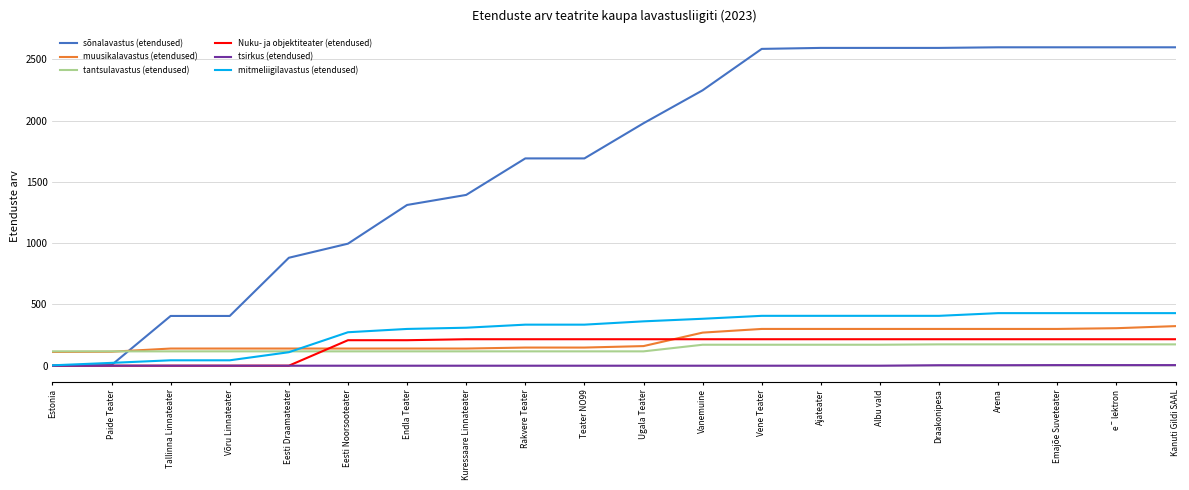

What is the difference between the second highest and second lowest values in the mitmeliigilavastus (etendused) series?

406